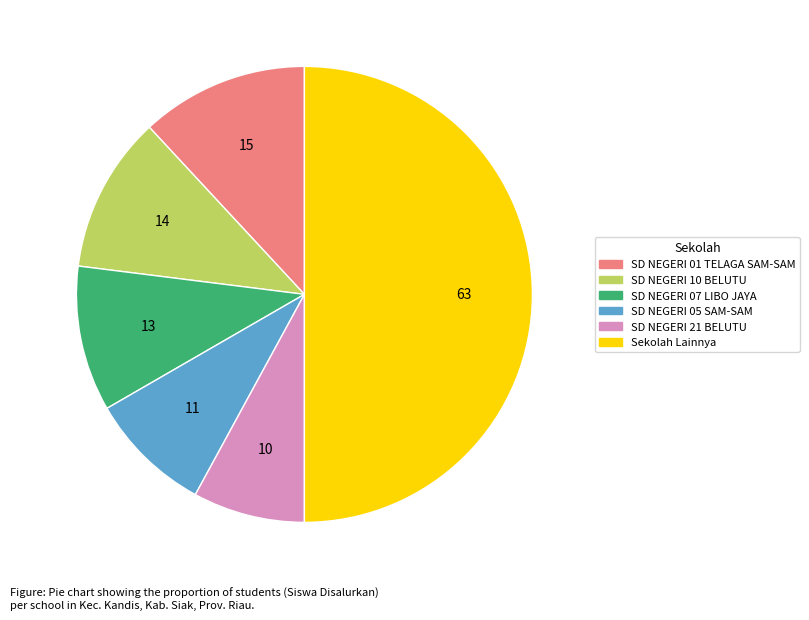

Rank the categories by value from lowest to highest.

SD NEGERI 21 BELUTU, SD NEGERI 05 SAM-SAM, SD NEGERI 07 LIBO JAYA, SD NEGERI 10 BELUTU, SD NEGERI 01 TELAGA SAM-SAM, Sekolah Lainnya